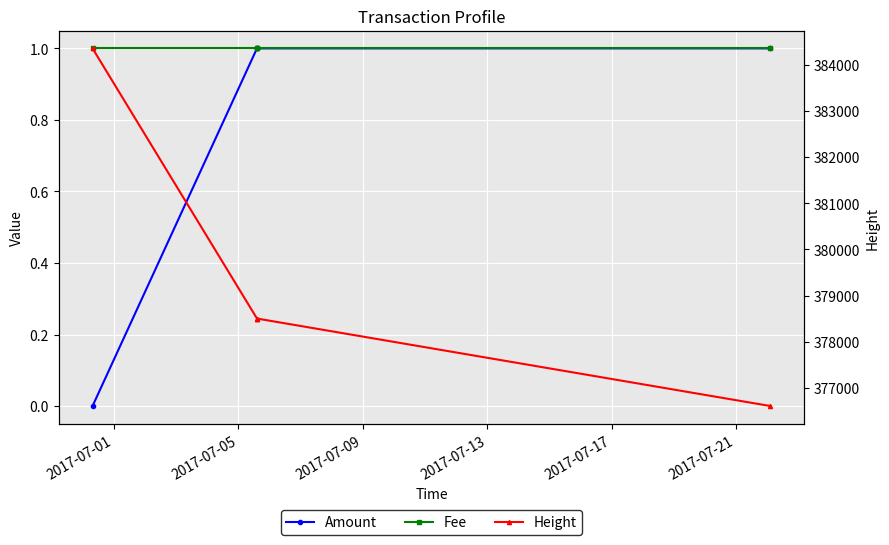

What is the difference between the second highest and minimum values in the Height series?

1895